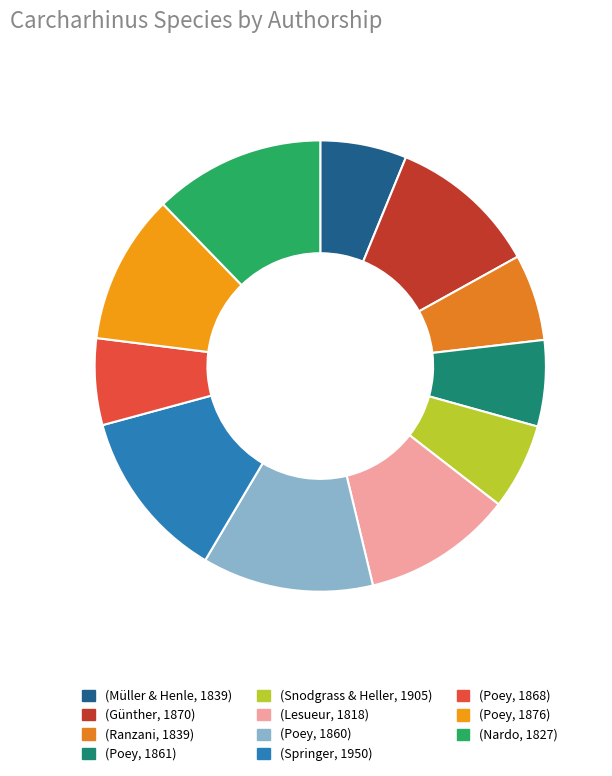

What is the total percentage of (Poey, 1876) and (Ranzani, 1839)?

16.9%